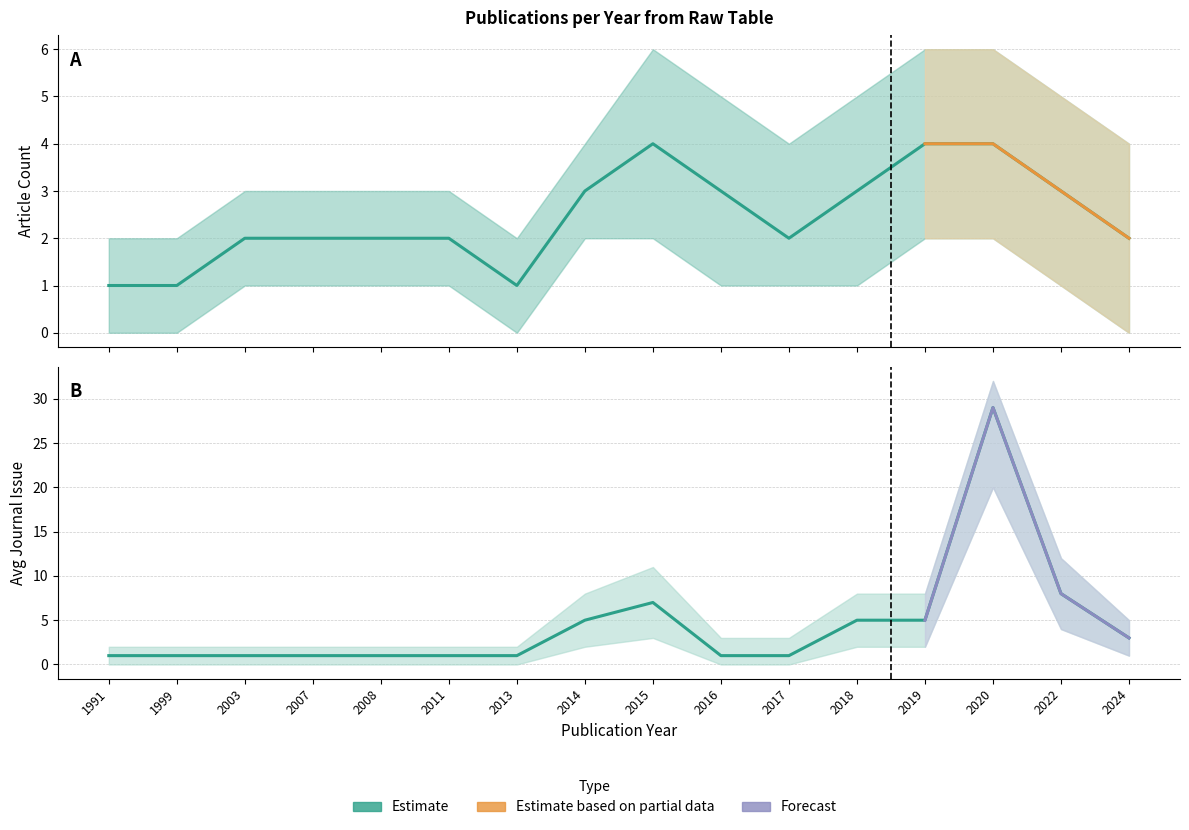

Which series has the largest range (max minus min)?

Avg Journal Issue